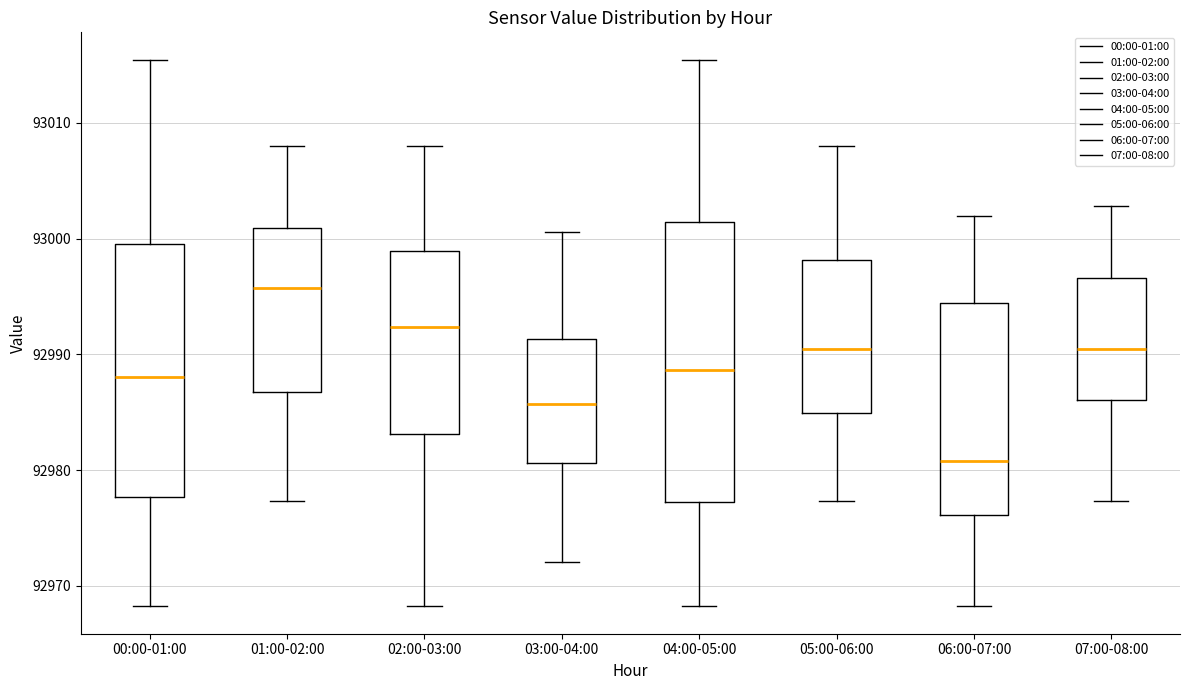

Reading left to right, read every box against the y-axis: the position of its median line, the range the box covers, and the ends of its whiskers. The values are not printed on the chart, so give them approximately, as read against the axis.

00:00-01:00: median 92988, box 92978 to 93000, whiskers 92968 to 93015
01:00-02:00: median 92996, box 92987 to 93001, whiskers 92977 to 93008
02:00-03:00: median 92992, box 92983 to 92999, whiskers 92968 to 93008
03:00-04:00: median 92986, box 92981 to 92991, whiskers 92972 to 93001
04:00-05:00: median 92989, box 92977 to 93001, whiskers 92968 to 93015
05:00-06:00: median 92990, box 92985 to 92998, whiskers 92977 to 93008
06:00-07:00: median 92981, box 92976 to 92994, whiskers 92968 to 93002
07:00-08:00: median 92990, box 92986 to 92997, whiskers 92977 to 93003